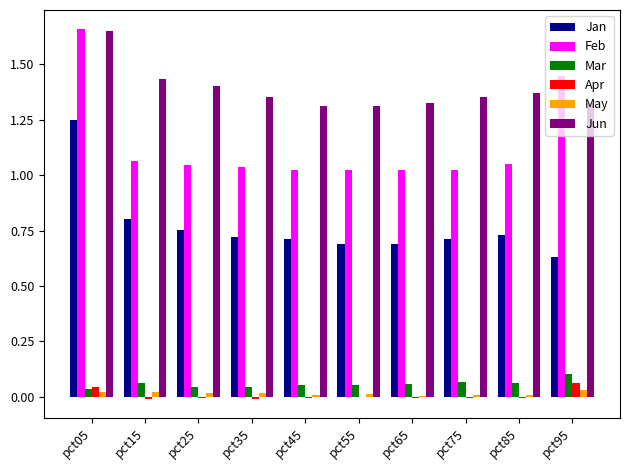

Between pct85 and pct95, which series saw the biggest shift?

Feb